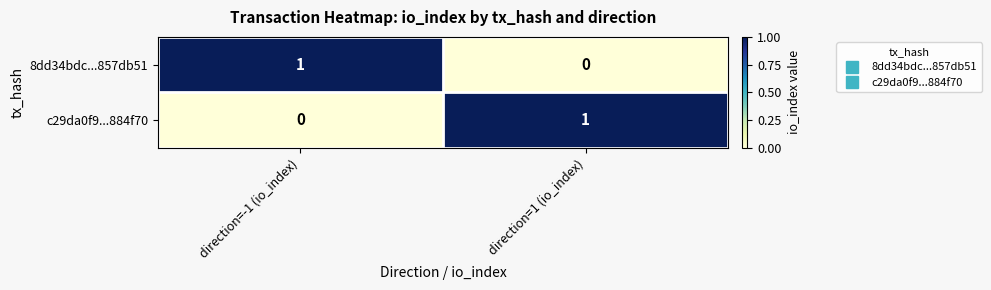

True or false: c29da0f9...884f70 has a value of 2 at direction=1 (io_index).

False